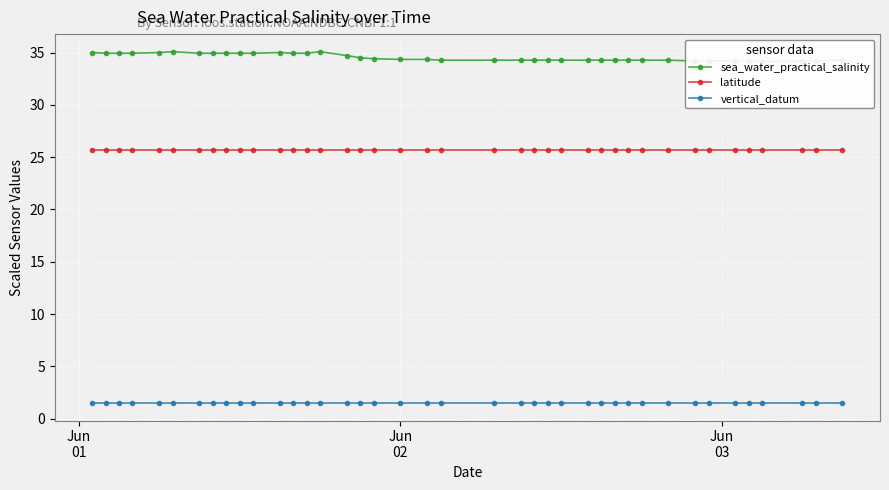

How many lines are shown in the chart?

3